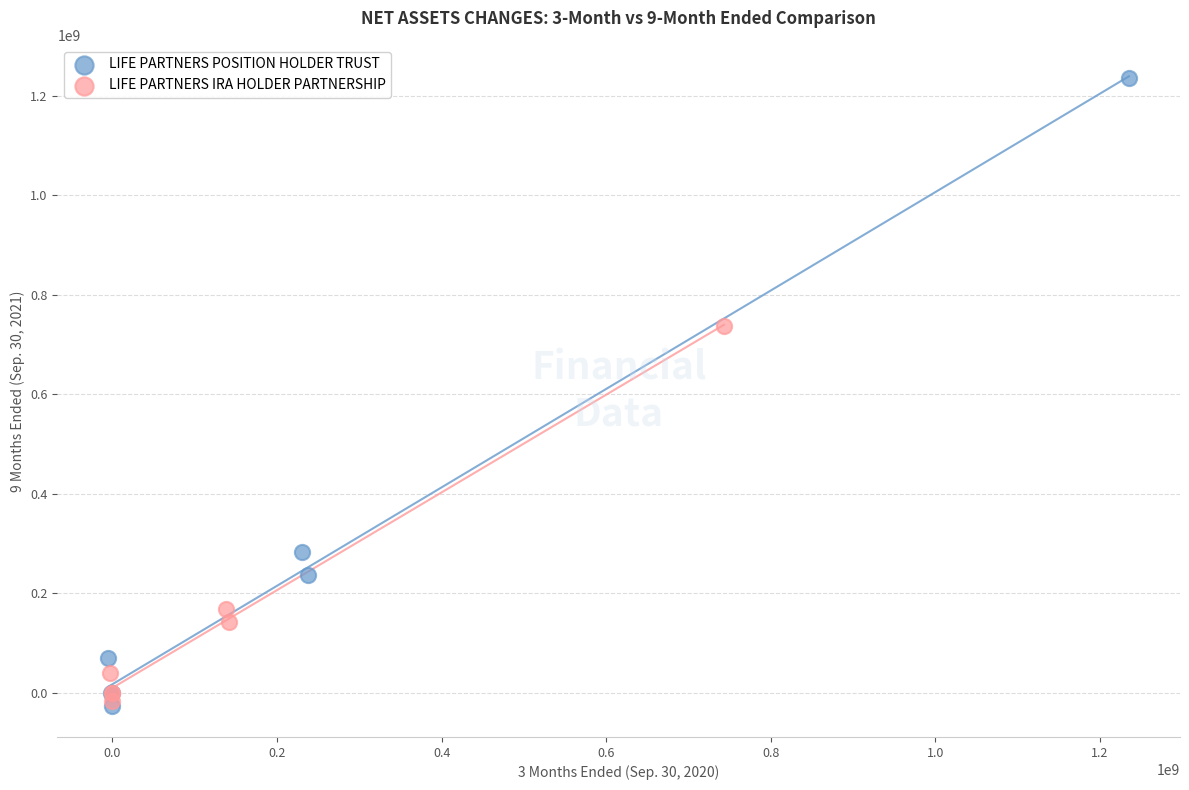

Which series has the widest spread of Y values?

LIFE PARTNERS POSITION HOLDER TRUST